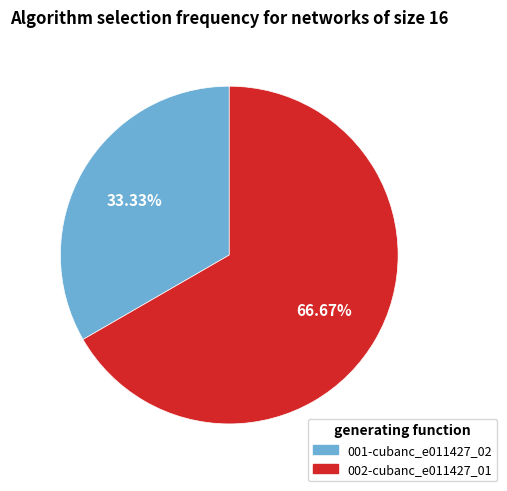

What percentage is the 002-cubanc_e011427_01 slice, to the nearest percent?

67%